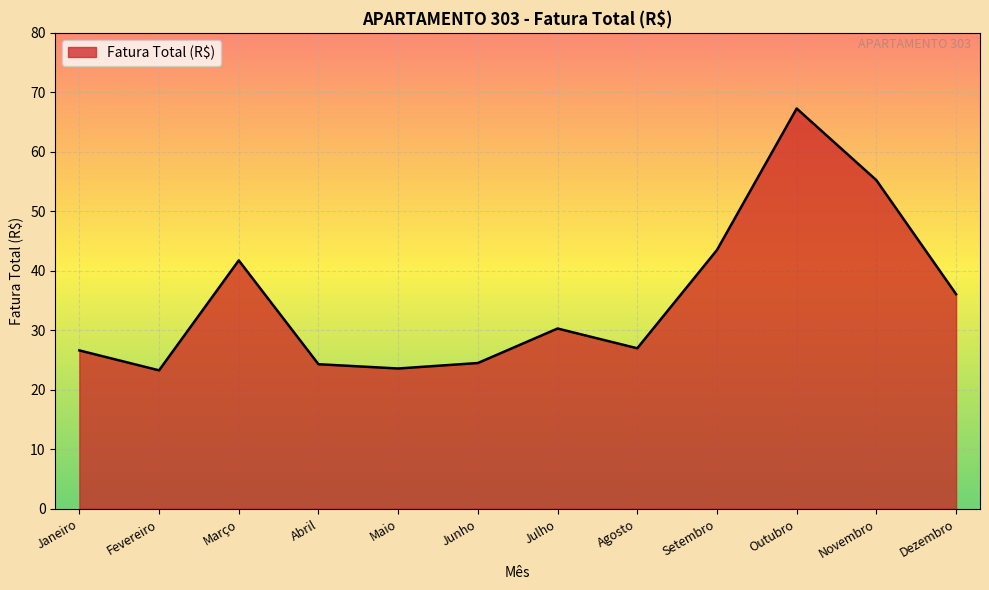

What is the change in value from Abril to Maio?

-0.7